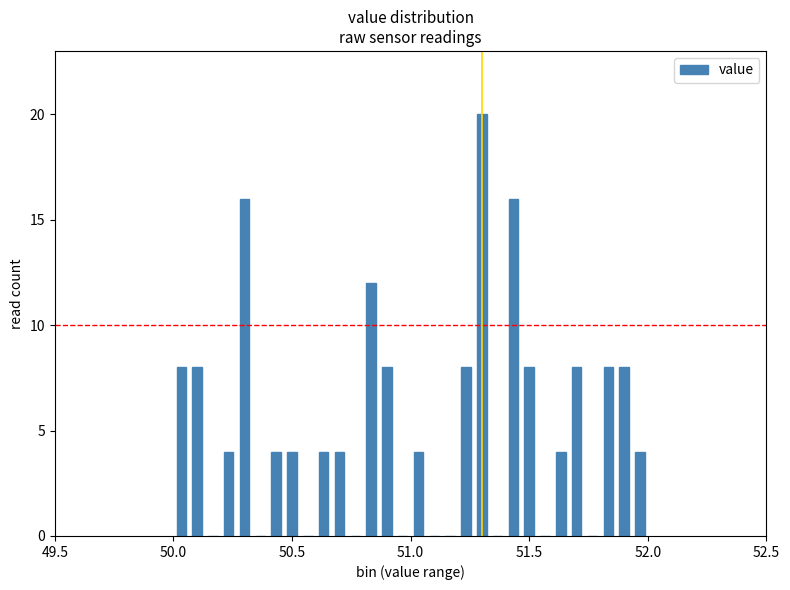

Read against the x-axis, roughly where is the centre of the tallest bar?

51.30